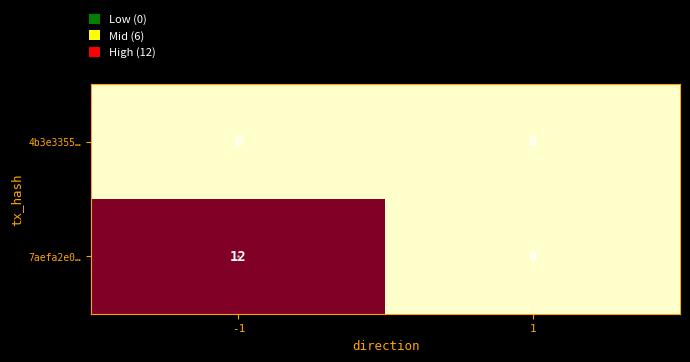

How many data points does each series have?

2